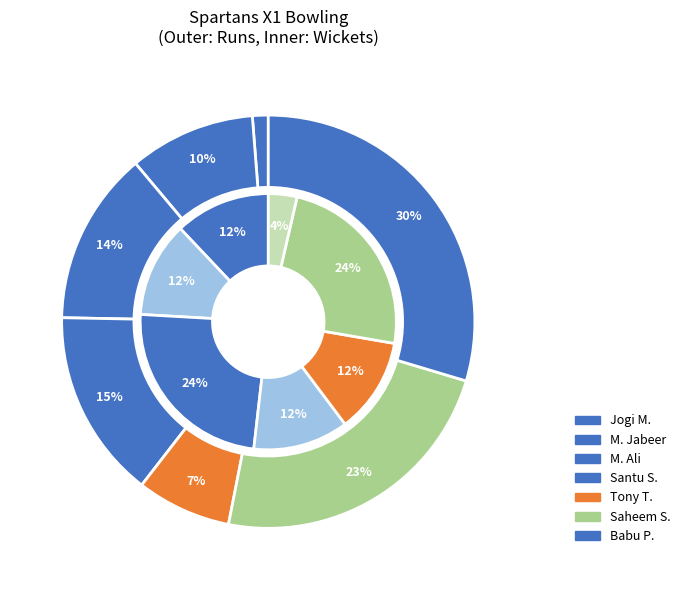

Which has a higher value, Mohammed Jabeer (chahti) or Santu Sanju?

Mohammed Jabeer (chahti)